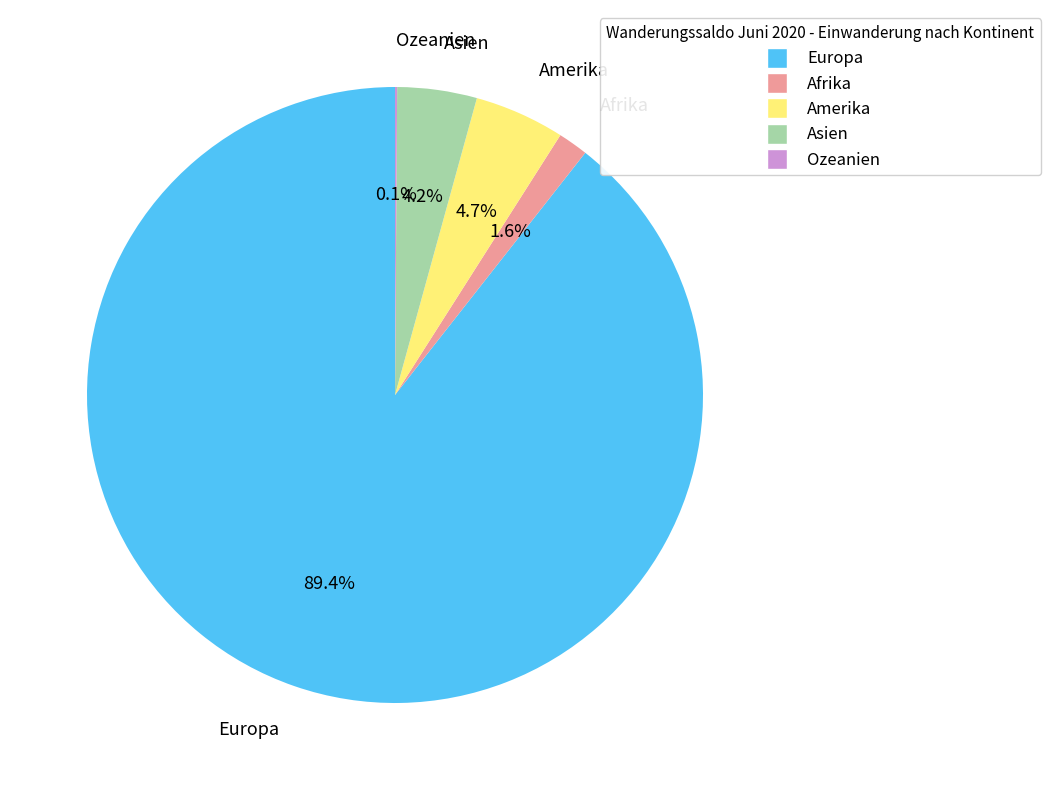

What percentage do Afrika and Europa together represent?

91.0%